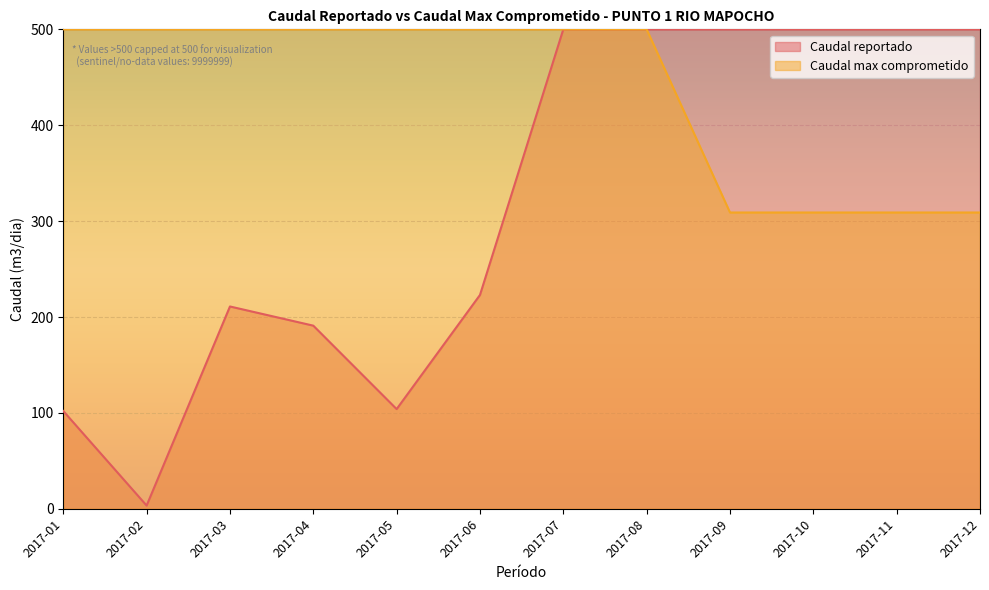

Reading left to right, transcribe all the data shown in this chart.

2017-01=500	2017-02=500	2017-03=500	2017-04=500	2017-05=500	2017-06=500	2017-07=500	2017-08=500	2017-09=309	2017-10=309	2017-11=309	2017-12=309